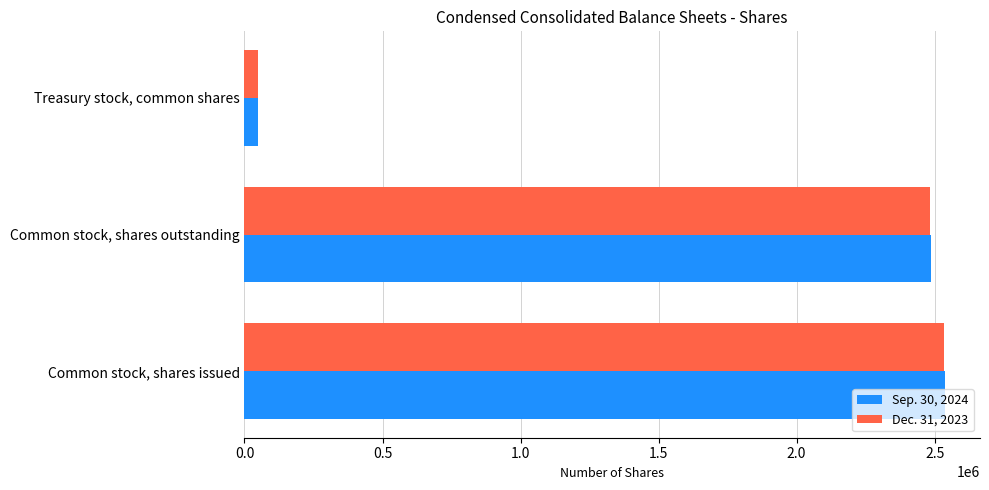

What is the minimum value shown in the chart?

50178